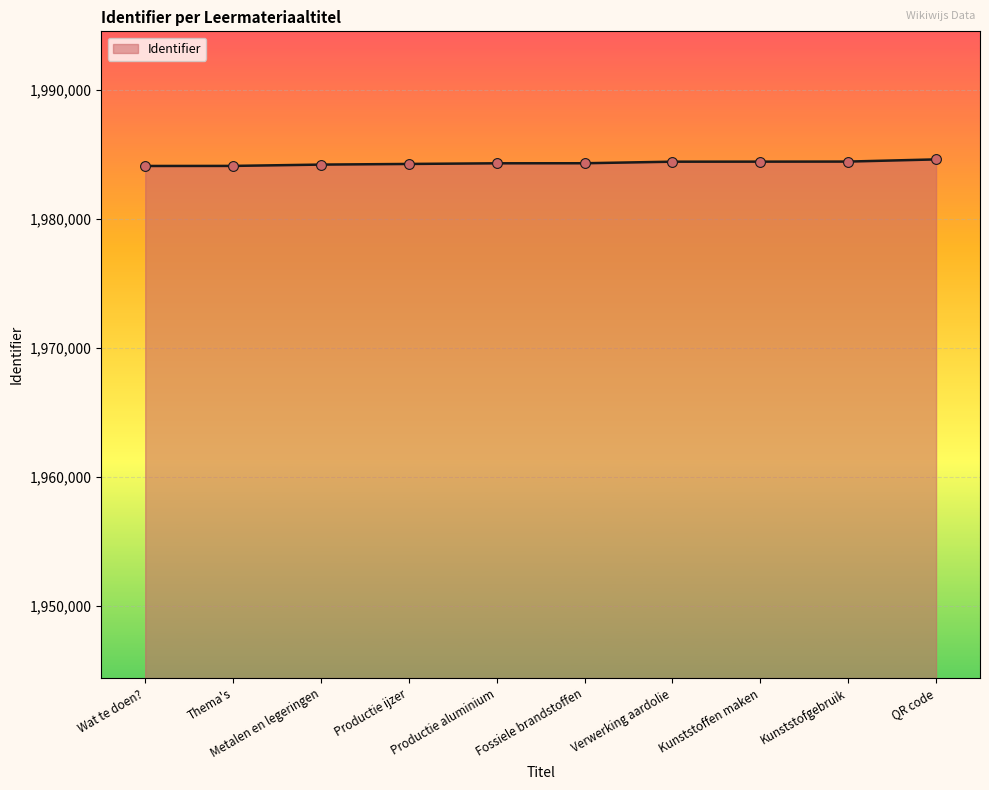

Approximately how many times larger is the value at Metalen en legeringen compared to Kunststoffen maken?

1.0